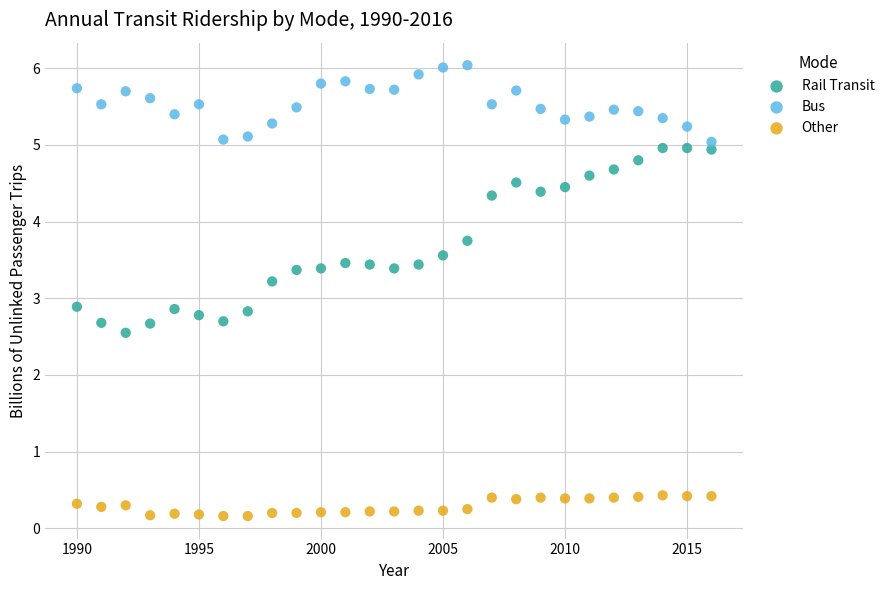

Which series reaches the maximum Y coordinate?

Bus